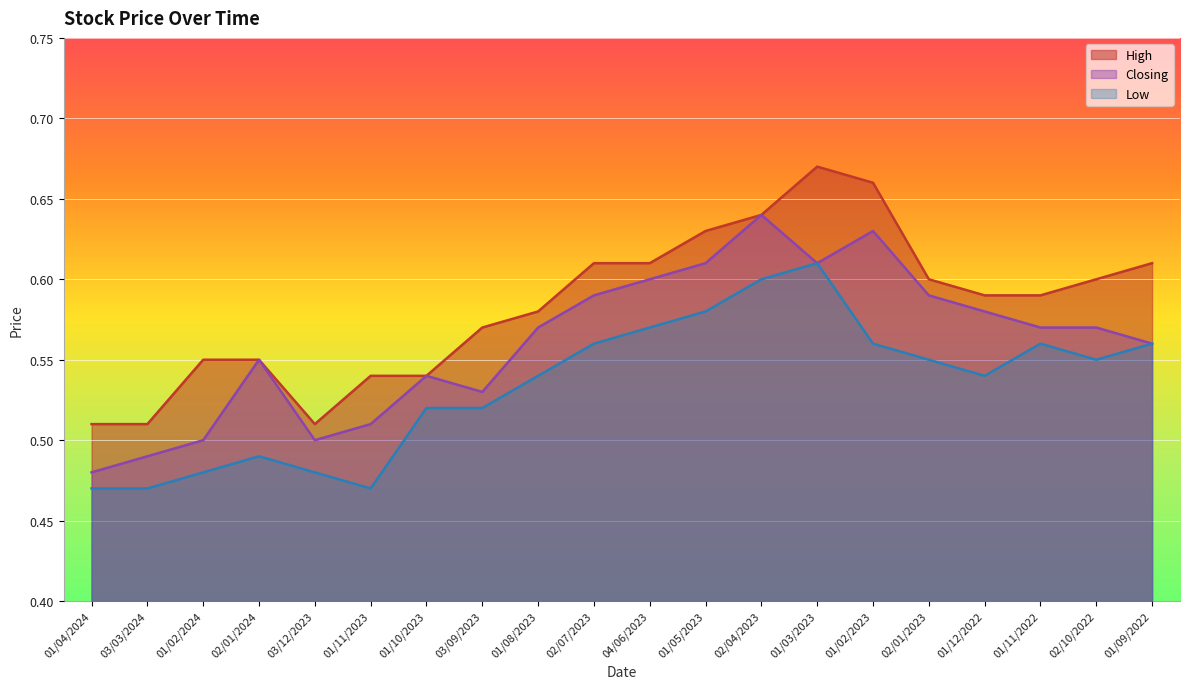

Reading right to left, transcribe all the data shown in this chart.

High: 0.6	0.6	0.6	0.6	0.6	0.7	0.7	0.6	0.6	0.6	0.6	0.6	0.6	0.5	0.5	0.5	0.6	0.6	0.5	0.5
Closing: 0.6	0.6	0.6	0.6	0.6	0.6	0.6	0.6	0.6	0.6	0.6	0.6	0.5	0.5	0.5	0.5	0.6	0.5	0.5	0.5
Low: 0.6	0.6	0.6	0.5	0.6	0.6	0.6	0.6	0.6	0.6	0.6	0.5	0.5	0.5	0.5	0.5	0.5	0.5	0.5	0.5